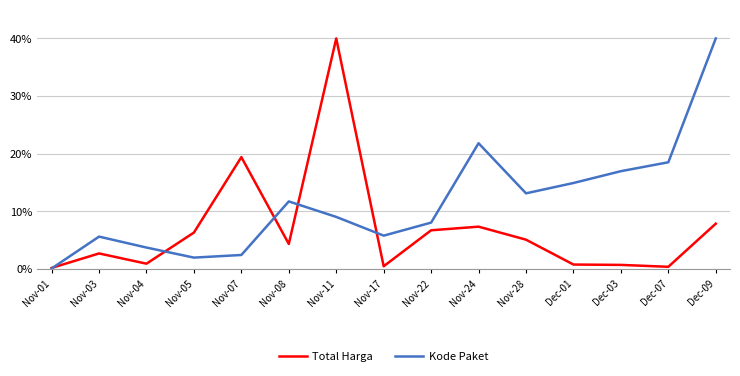

Which series changed the most between Nov-05 and Nov-22?

Kode Paket